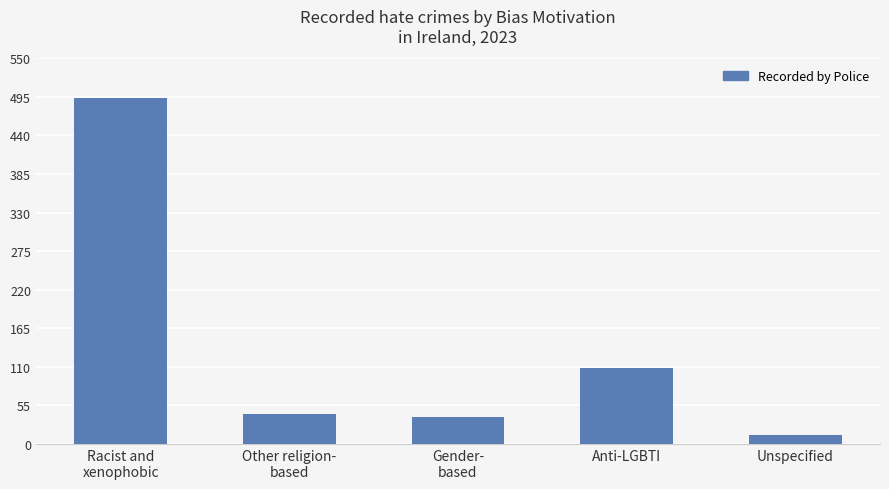

Does the chart contain stacked bars?

No